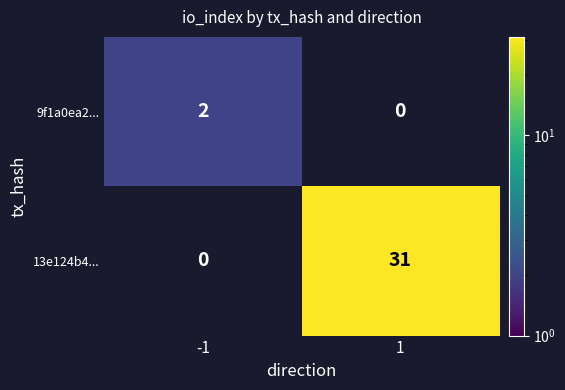

What is the highest value of the 13e124b4... series?

31